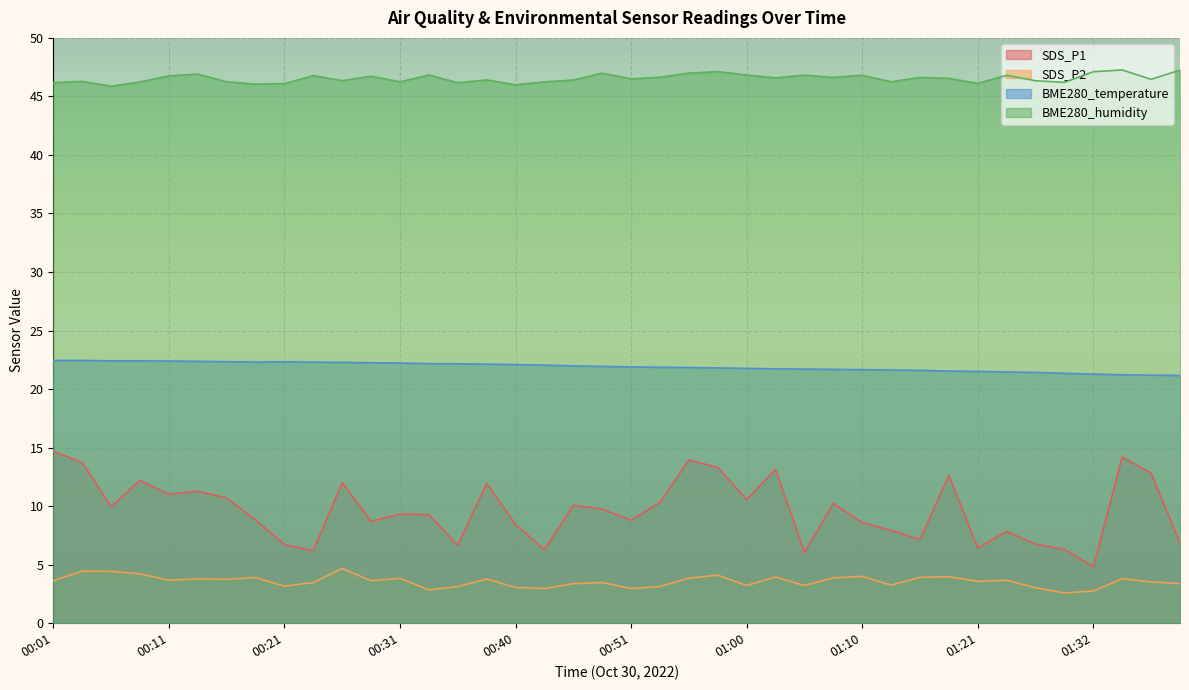

Reading left to right, extract all data points from this chart.

SDS_P1: 14.7	13.7	9.9	12.2	11.0	11.3	10.7	8.8	6.7	6.2	12.0	8.7	9.3	9.3	6.7	11.9	8.4	6.3	10.1	9.8	8.8	10.3	13.9	13.3	10.6	13.2	6.0	10.2	8.6	7.9	7.2	12.6	6.4	7.8	6.8	6.3	4.8	14.2	12.8	6.8
SDS_P2: 3.6	4.5	4.4	4.2	3.7	3.8	3.8	3.9	3.2	3.5	4.7	3.6	3.8	2.9	3.1	3.8	3.0	3.0	3.4	3.5	3.0	3.1	3.9	4.1	3.2	4.0	3.2	3.9	4.0	3.2	3.9	4.0	3.6	3.7	3.0	2.6	2.8	3.8	3.5	3.4
BME280_temperature: 22.4	22.4	22.4	22.4	22.4	22.4	22.3	22.3	22.3	22.3	22.3	22.2	22.2	22.2	22.2	22.1	22.1	22.1	22.0	21.9	21.9	21.9	21.8	21.8	21.8	21.7	21.7	21.7	21.7	21.6	21.6	21.5	21.5	21.5	21.4	21.4	21.3	21.2	21.2	21.2
BME280_humidity: 46.2	46.3	45.9	46.2	46.8	46.9	46.2	46.0	46.1	46.8	46.4	46.7	46.2	46.8	46.2	46.4	46.0	46.2	46.4	47.0	46.5	46.6	47.0	47.1	46.8	46.6	46.8	46.6	46.8	46.2	46.6	46.5	46.1	46.8	46.3	46.2	47.1	47.3	46.5	47.2